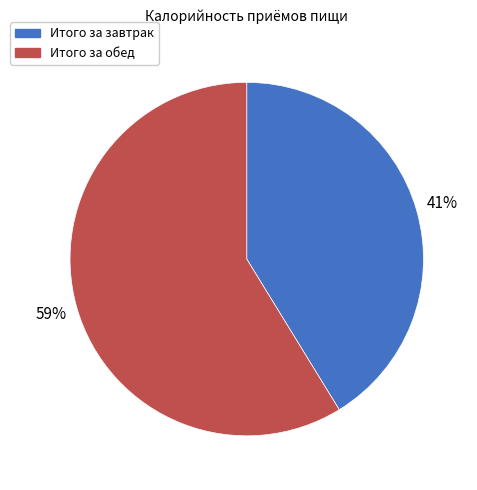

How many segments does this pie chart have?

2